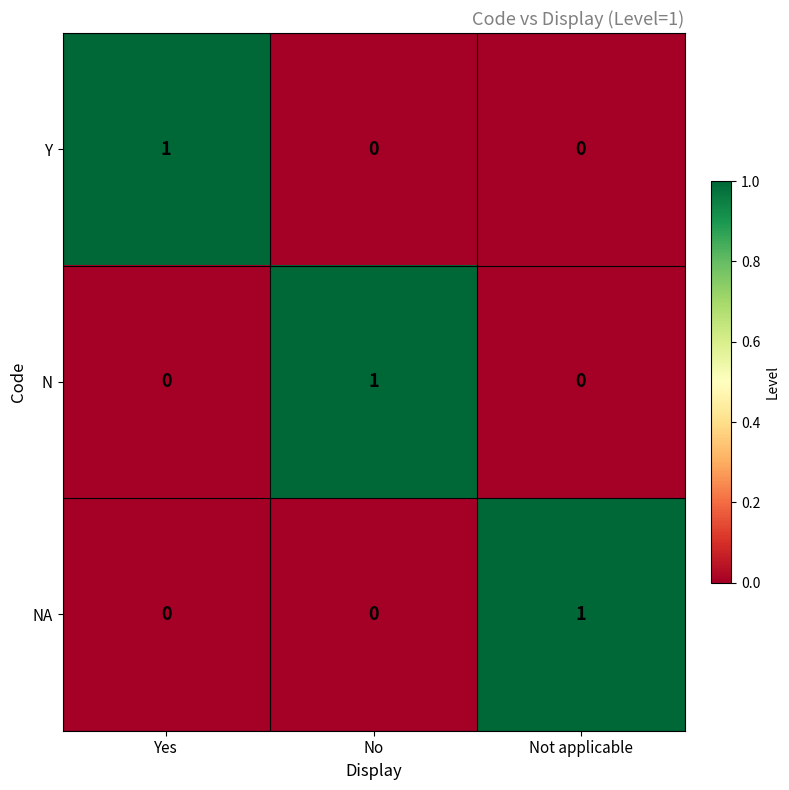

Reading right to left, what are all the values shown in this chart?

Y: 0	0	1
N: 0	1	0
NA: 1	0	0